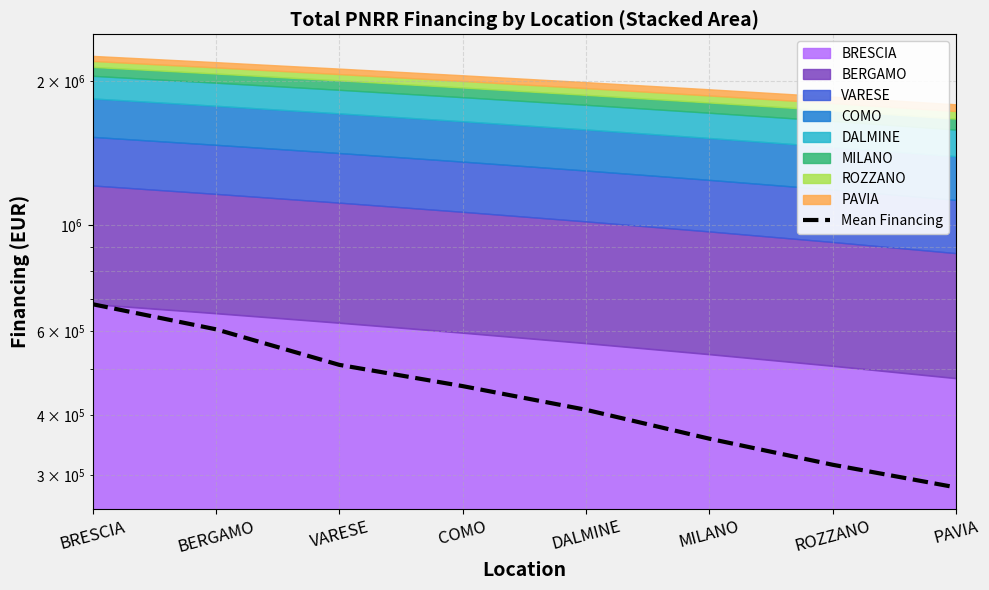

What is the average value?

452691.9